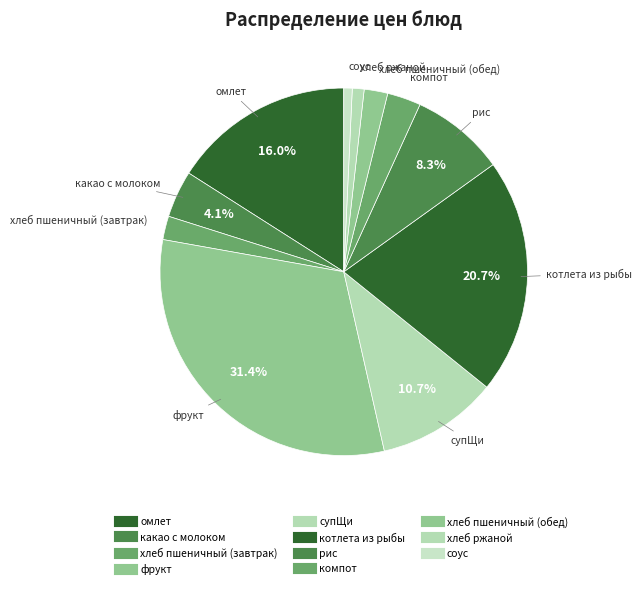

Does фрукт account for over 50% of the chart?

No